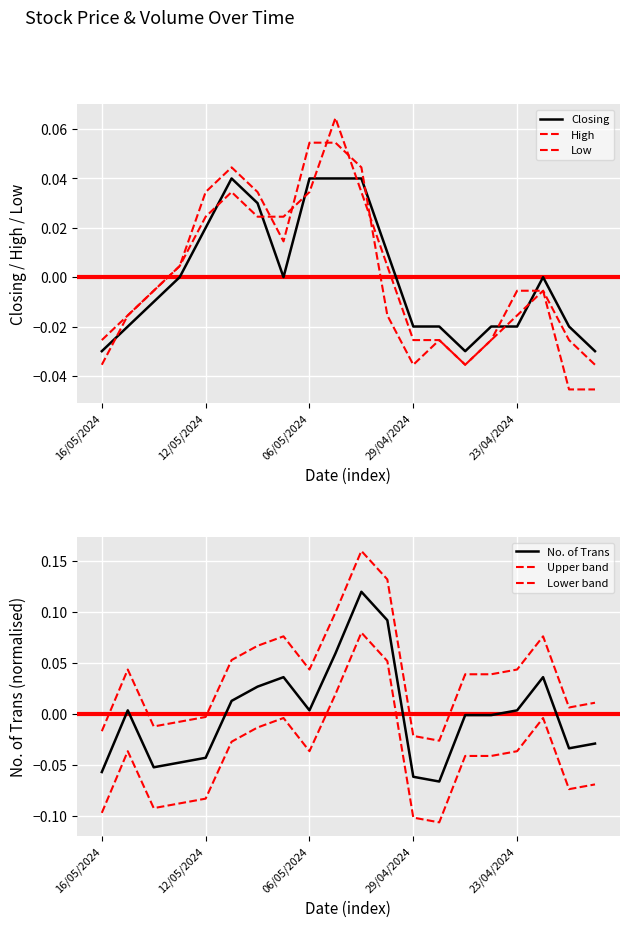

At which label is Closing closest to 0?

29/04/2024